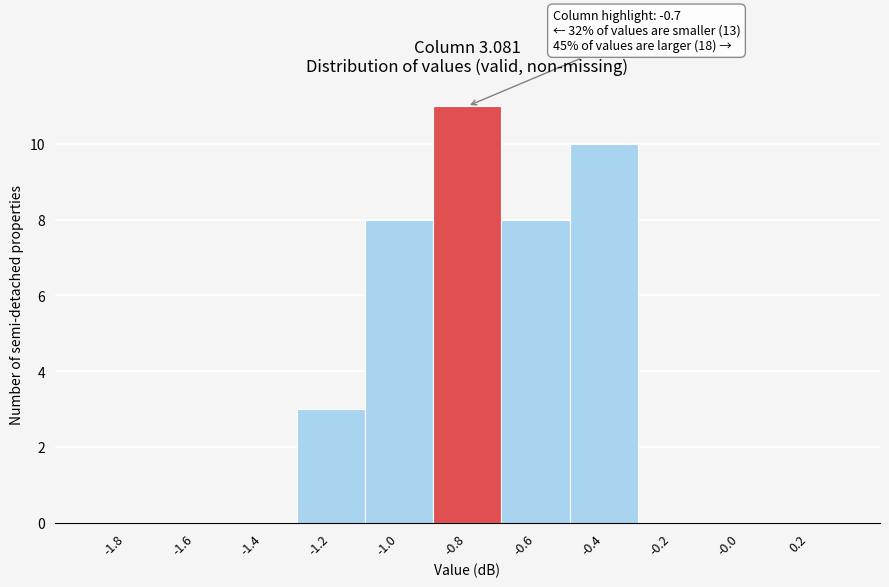

Reading left to right, extract all data points from this chart.

-1.8=0	-1.6=0	-1.4=0	-1.2=3	-1.0=8	-0.8=11	-0.6=8	-0.4=10	-0.2=0	-0.0=0	0.2=0